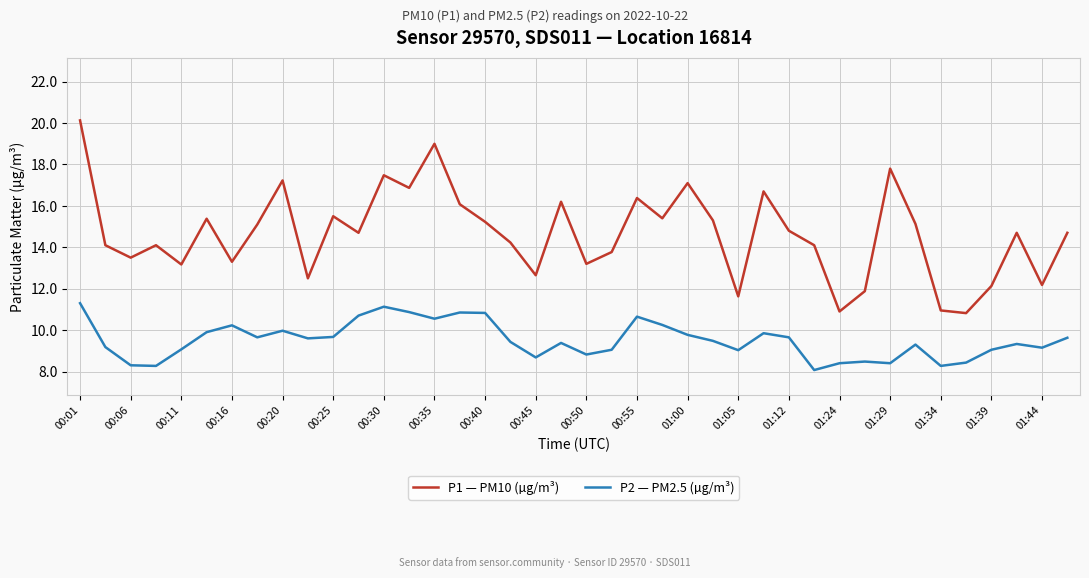

What is the difference between the maximum and minimum values in the P2 — PM2.5 (µg/m³) series?

3.2